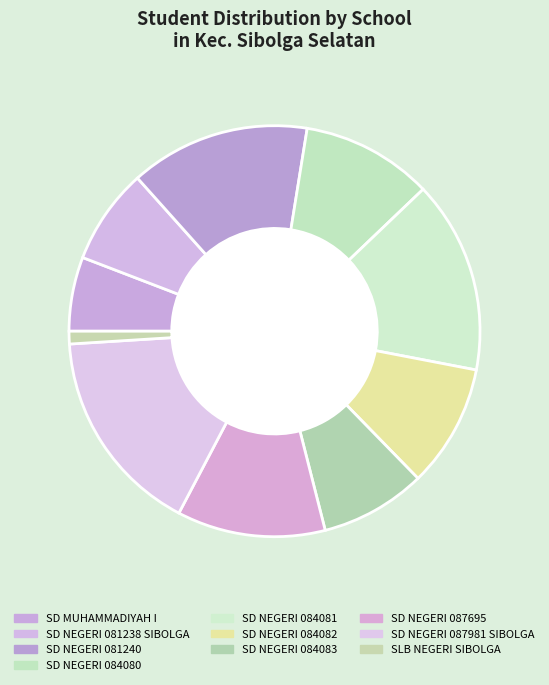

To the nearest percent, what percentage of the pie is SD NEGERI 084080?

10%